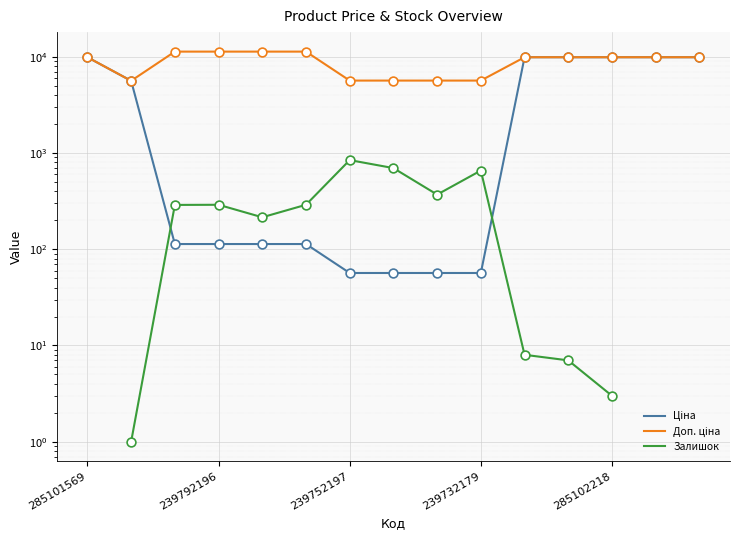

What is the total value across all series at 10?

19825.0